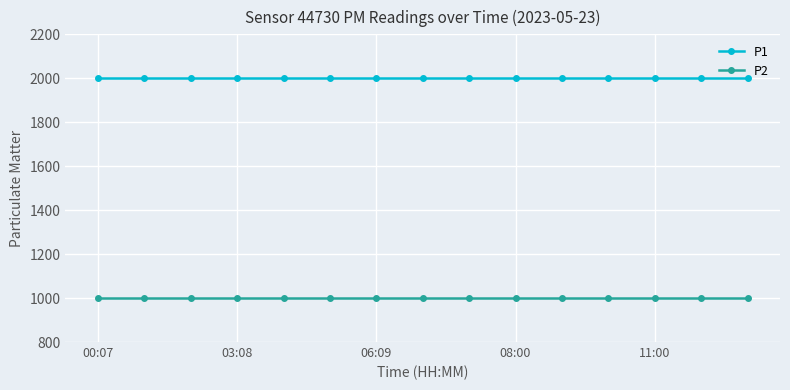

True or false: P1 and P2 intersect in this chart.

False